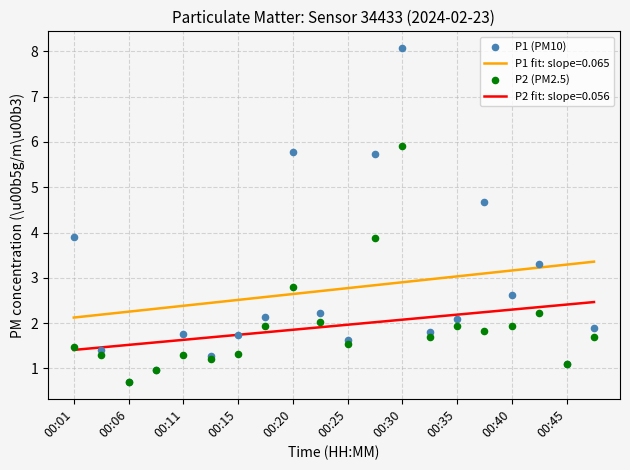

The P1 fit: slope=0.065 series shows 2.4 at 00:11. True or false?

True